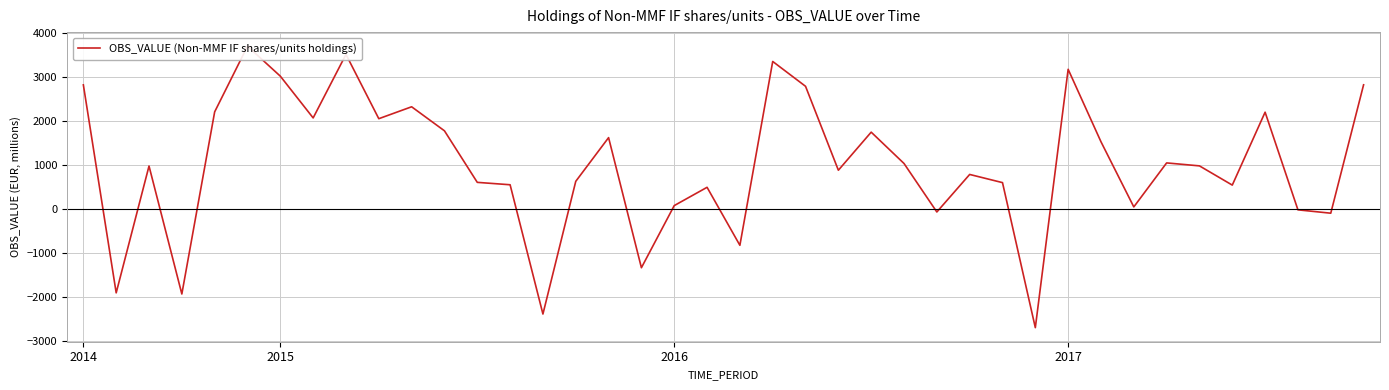

What position from the right is 15?

25